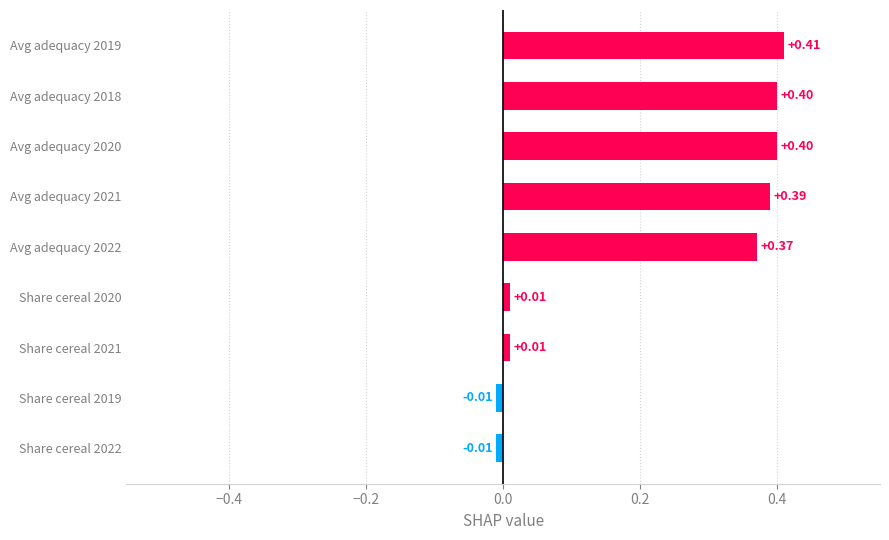

What is the difference between the maximum and minimum values?

0.4